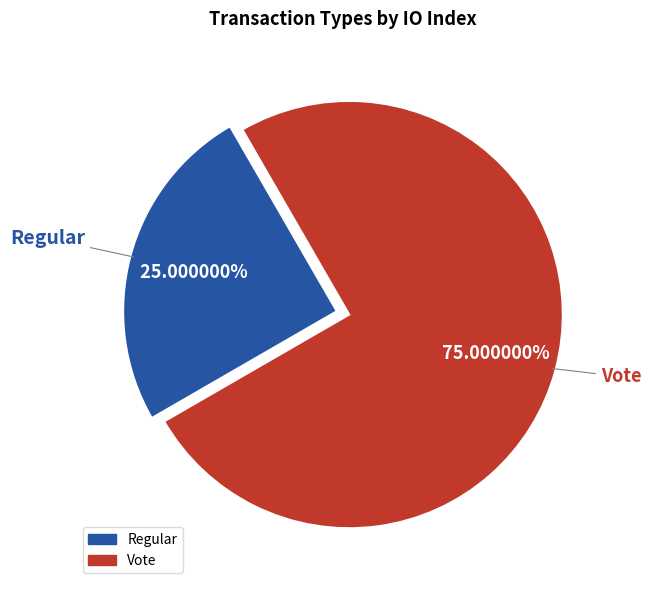

Between Regular and Vote, which is larger?

Vote